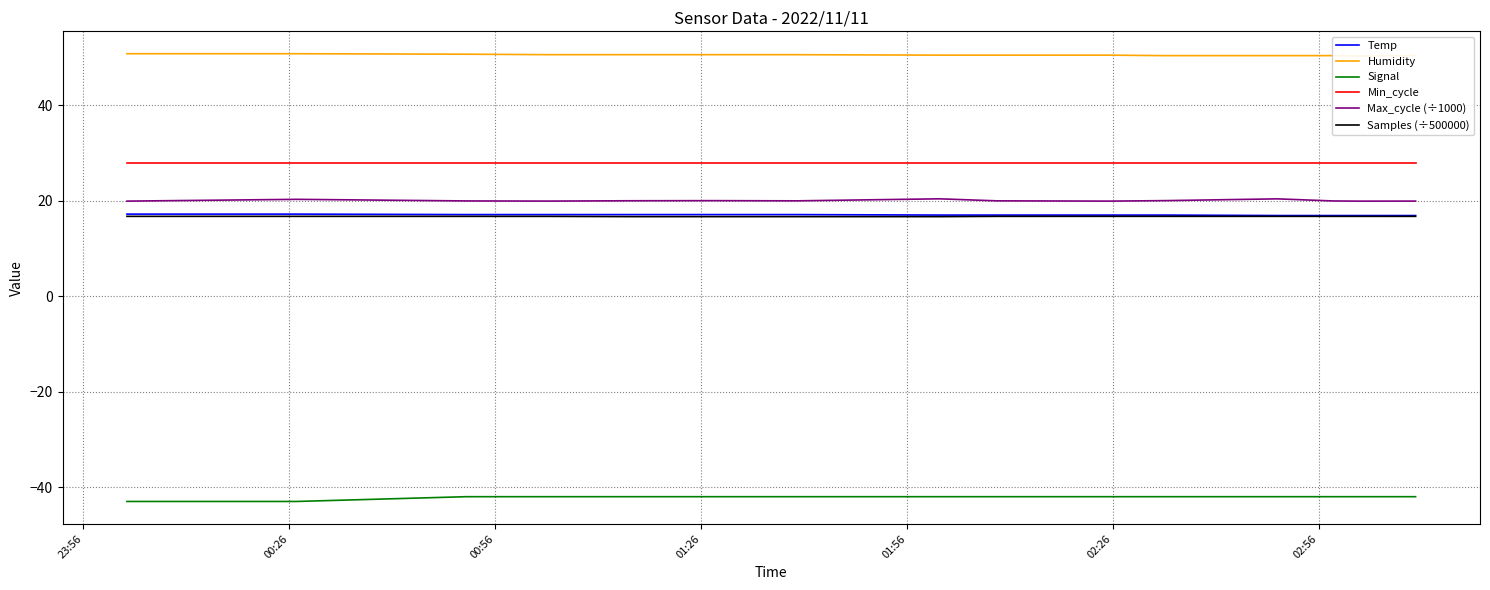

What is the highest value of the Max_cycle (÷1000) series?

20.4